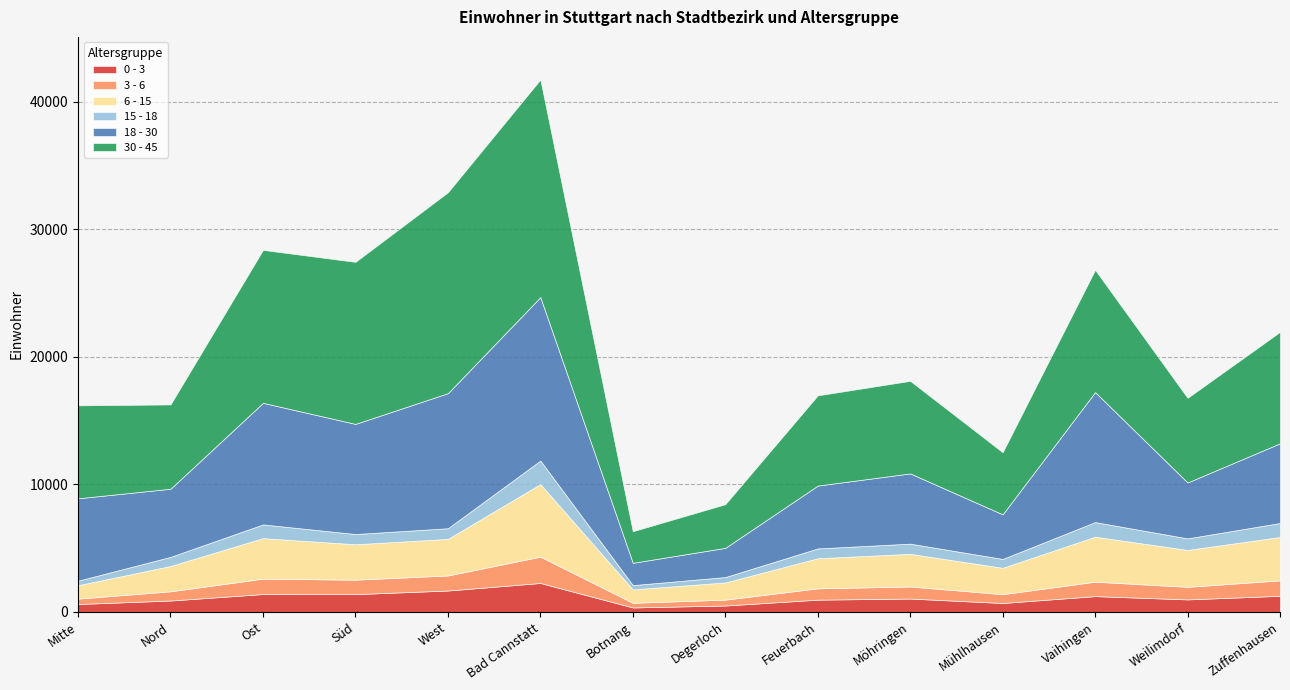

True or false: 0 - 3 and 18 - 30 intersect in this chart.

False